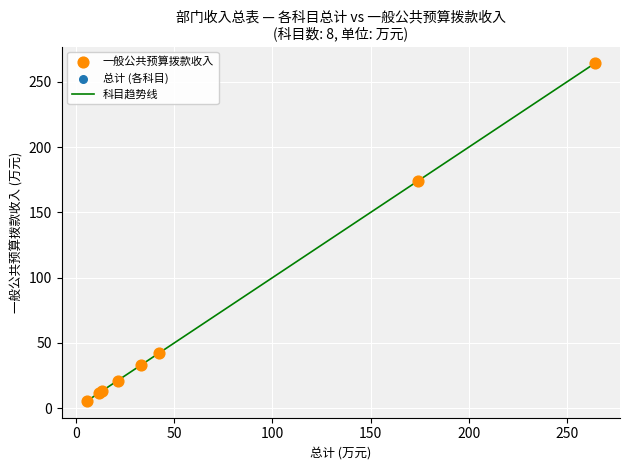

What is the minimum value shown in the chart?

5.7